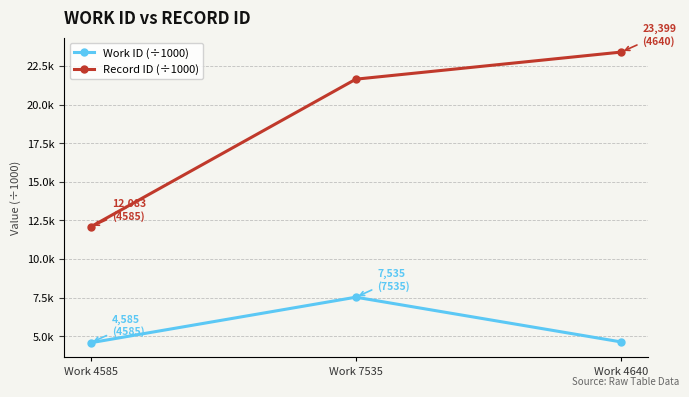

What position from the right is Work 4585?

3